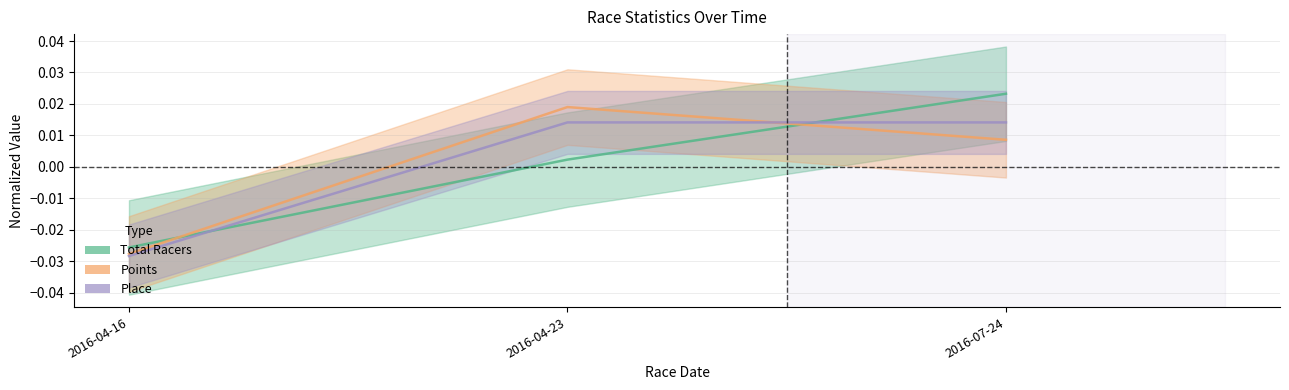

Count the Place values in the range 0 to 1.

2